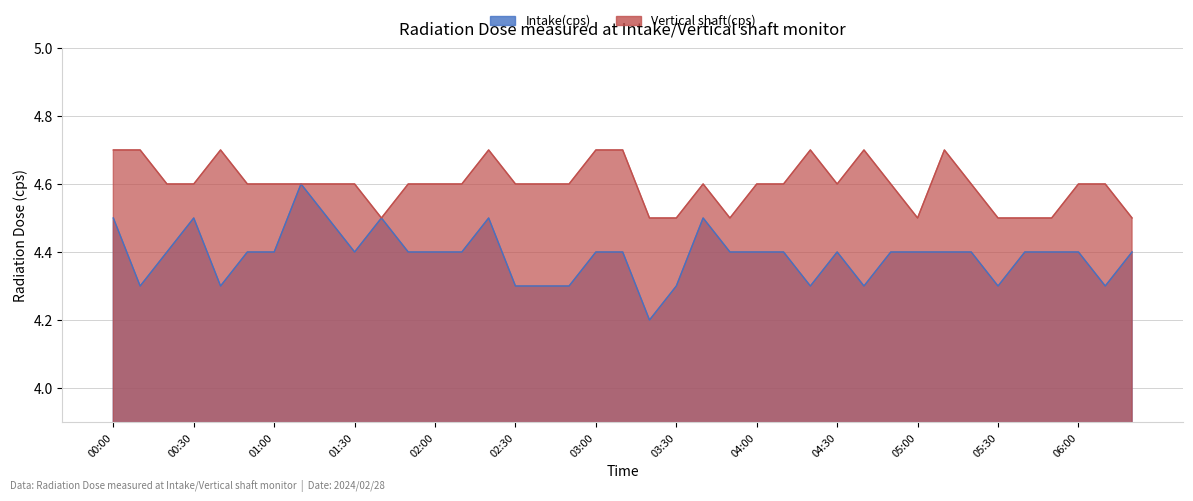

List the series in order of their peak value, lowest first.

Intake(cps), Vertical shaft(cps)